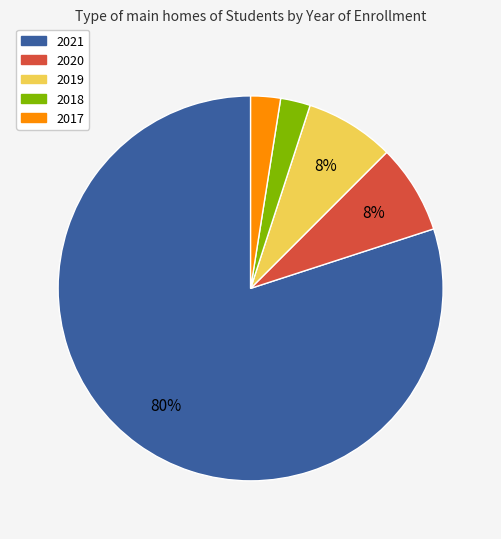

Is there a majority slice in this chart?

Yes